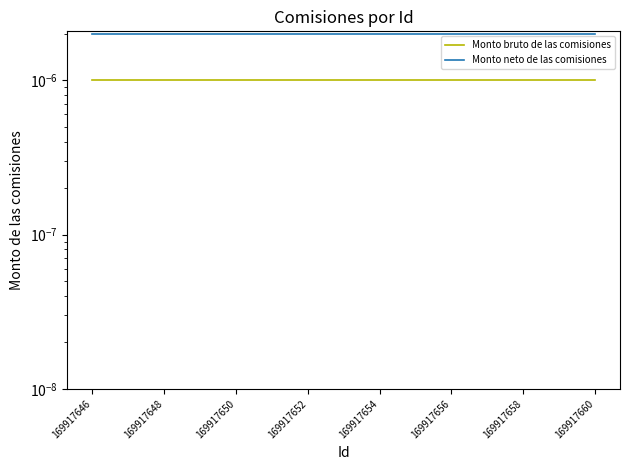

The value of Monto bruto de las comisiones at 169917650 is 0.0. True or false?

False